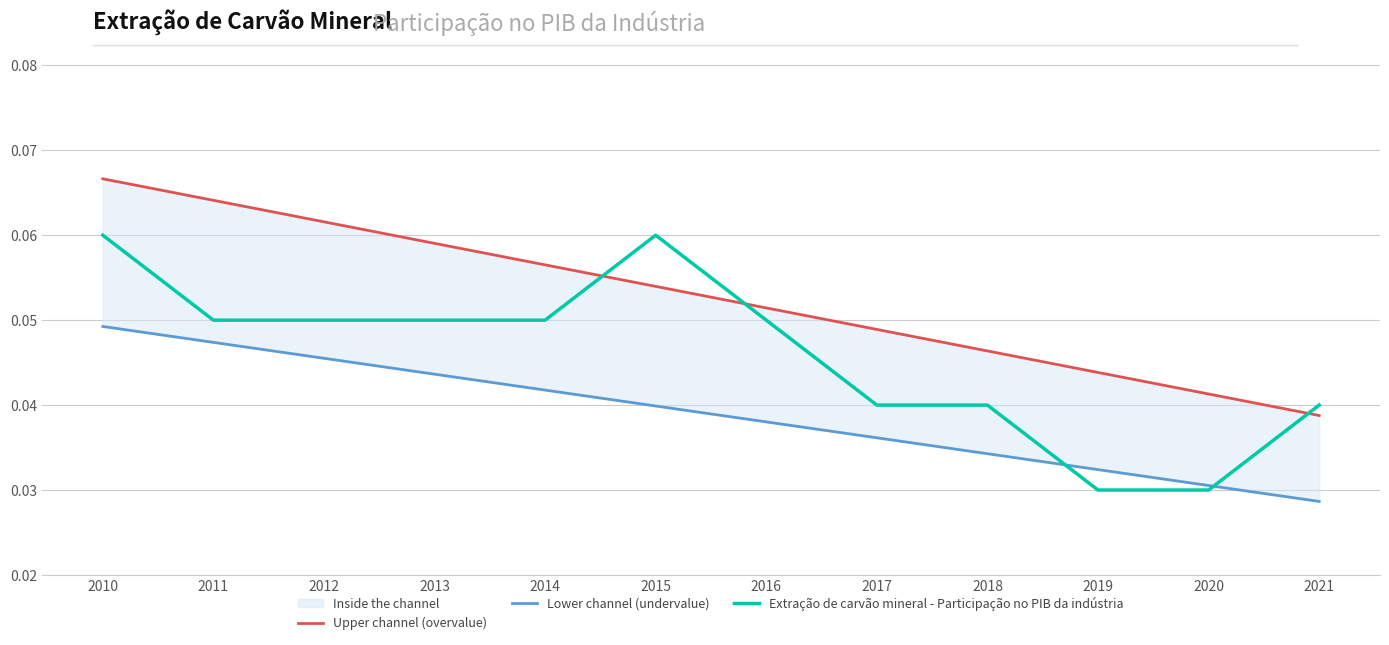

At 2019, list the series in order from largest to smallest.

Upper channel (overvalue), Lower channel (undervalue), Extração de carvão mineral - Participação no PIB da indústria